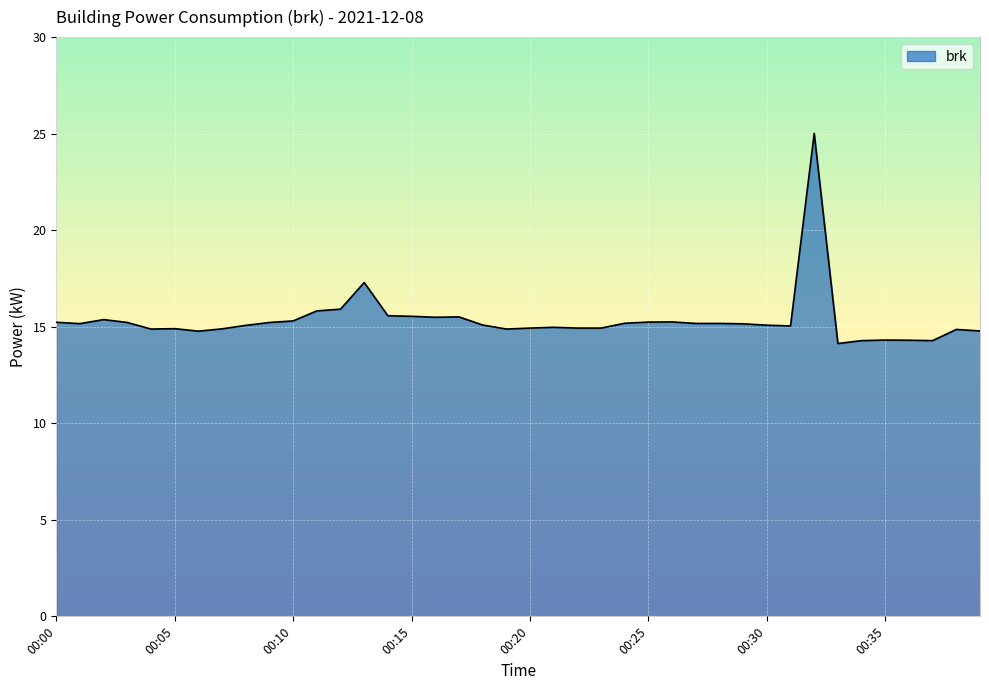

What is the difference between the maximum and minimum values?

10.9